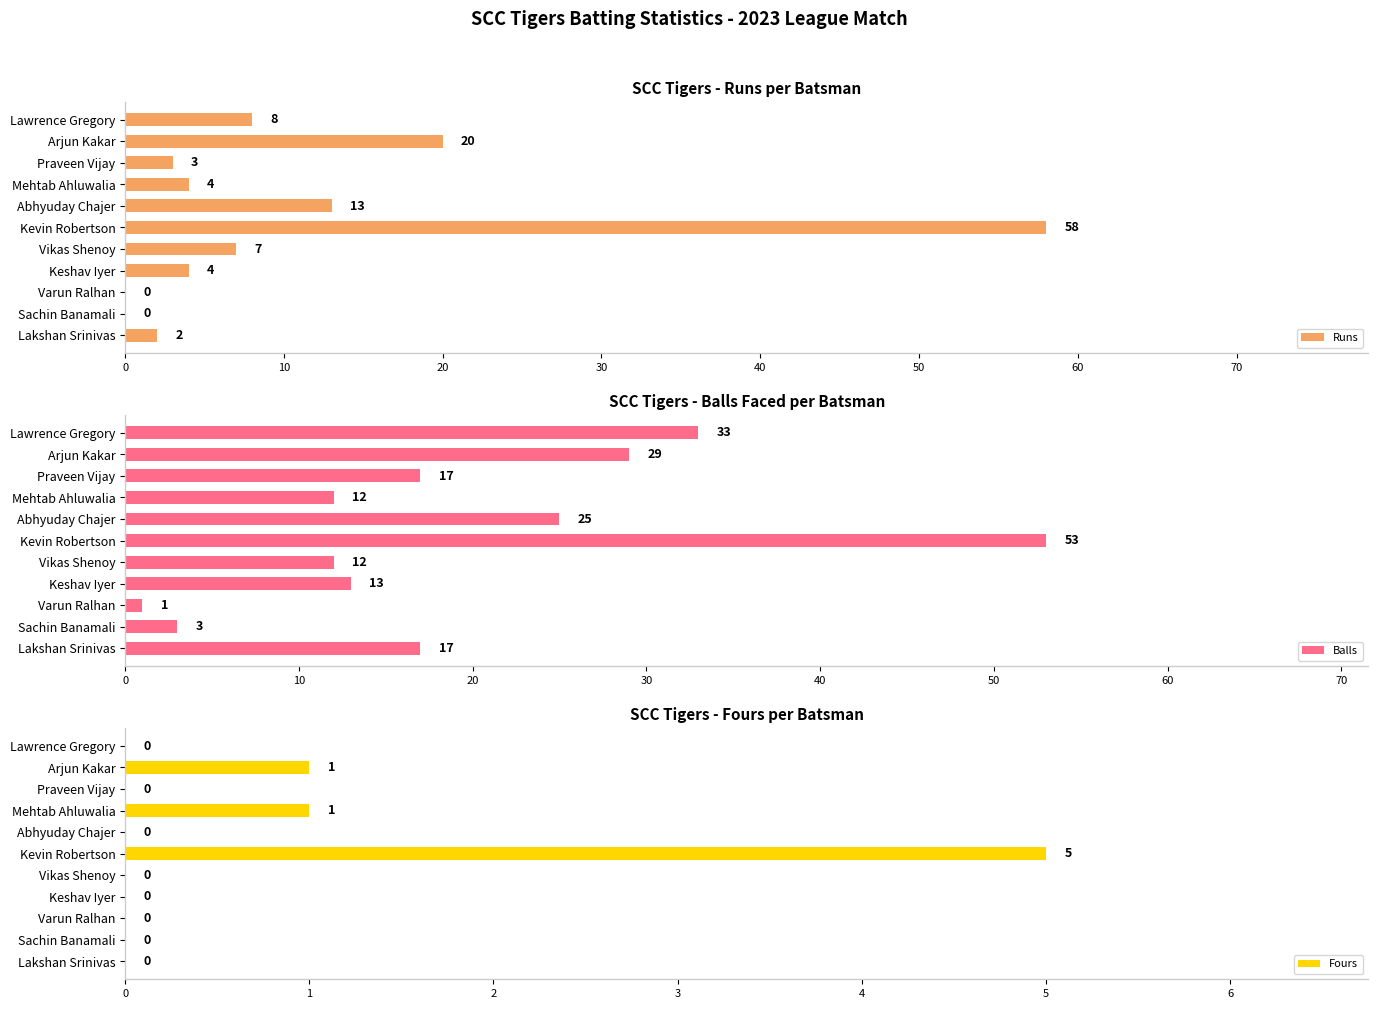

What is the difference between the maximum and minimum values in the Balls series?

52